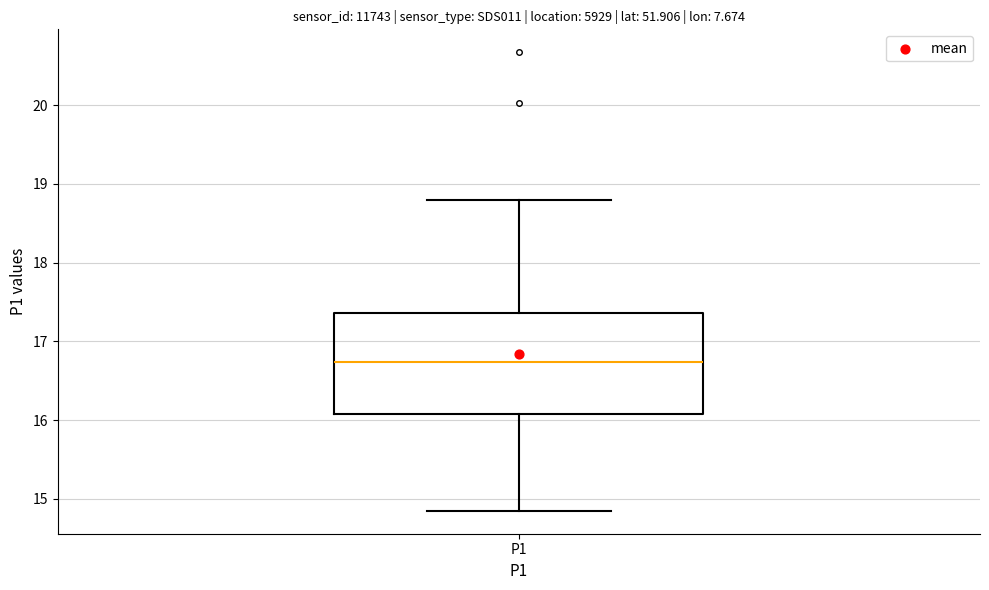

Transcribe this box plot: give where the median line is, the range the box spans, and where the two whiskers end, as read against the y-axis. The values are not printed on the chart, so give them approximately, as read against the axis.

median 16.7, box 16.1 to 17.4, whiskers 14.9 to 18.8